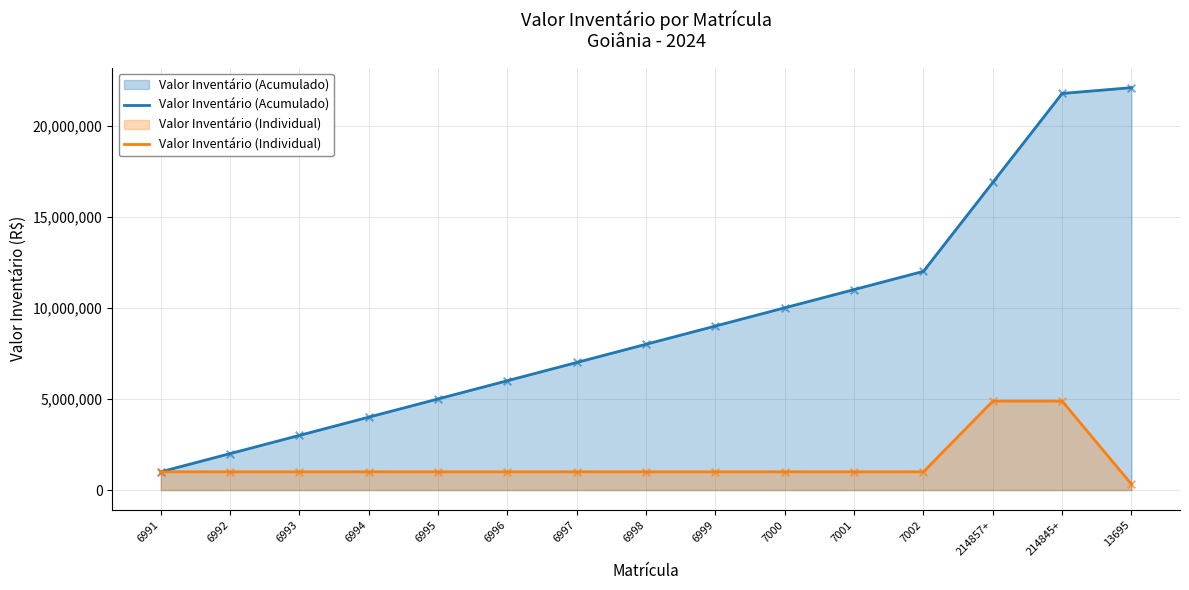

Which series has the largest Y range (max minus min)?

Valor Inventário (Acumulado)